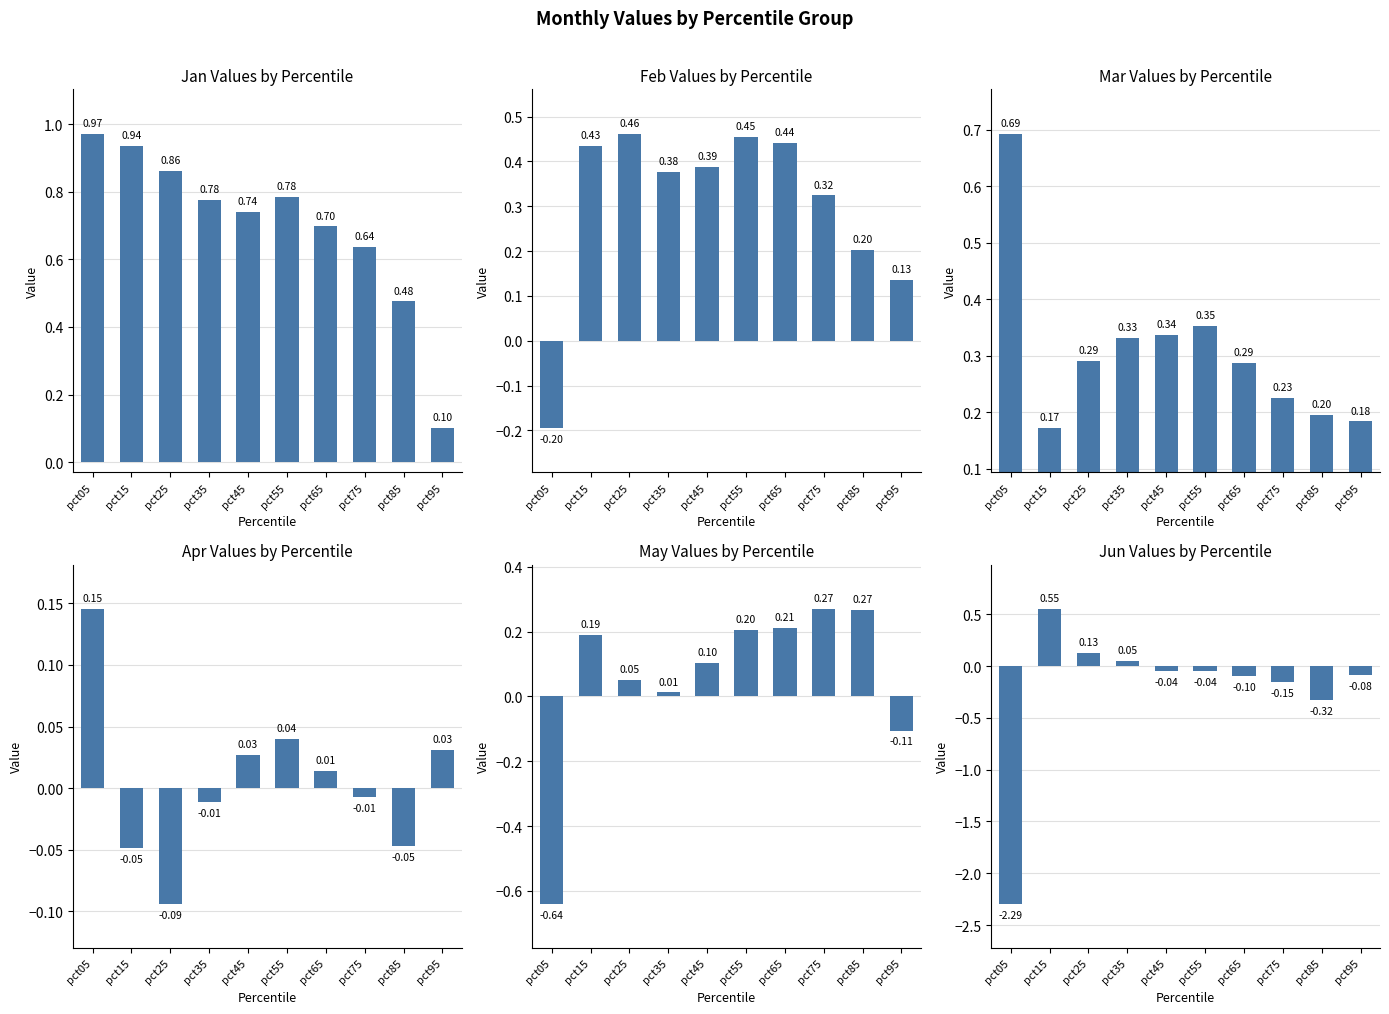

Which series has the largest total across all categories?

Jan